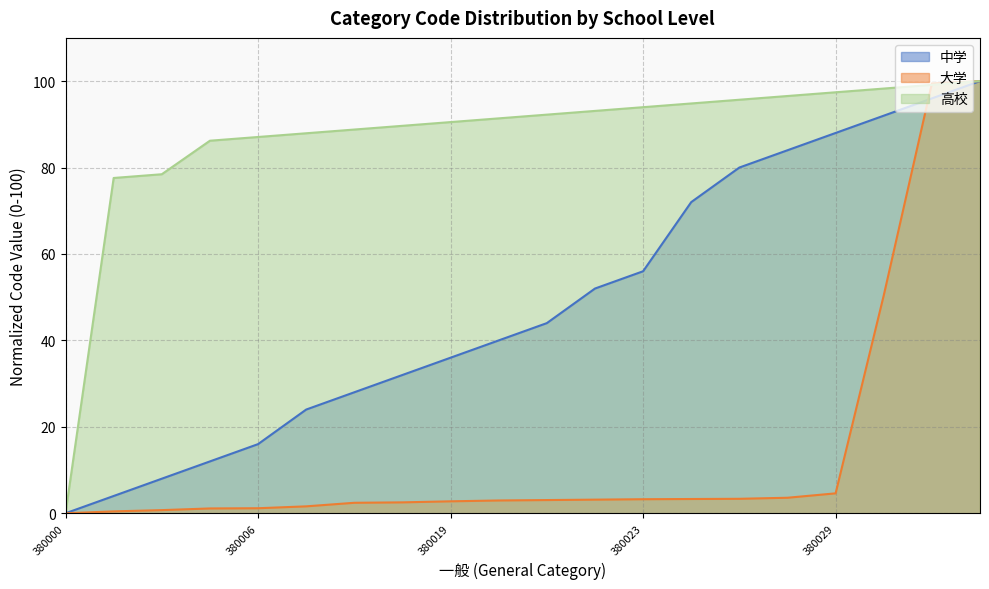

Which series has the largest total across all categories?

高校